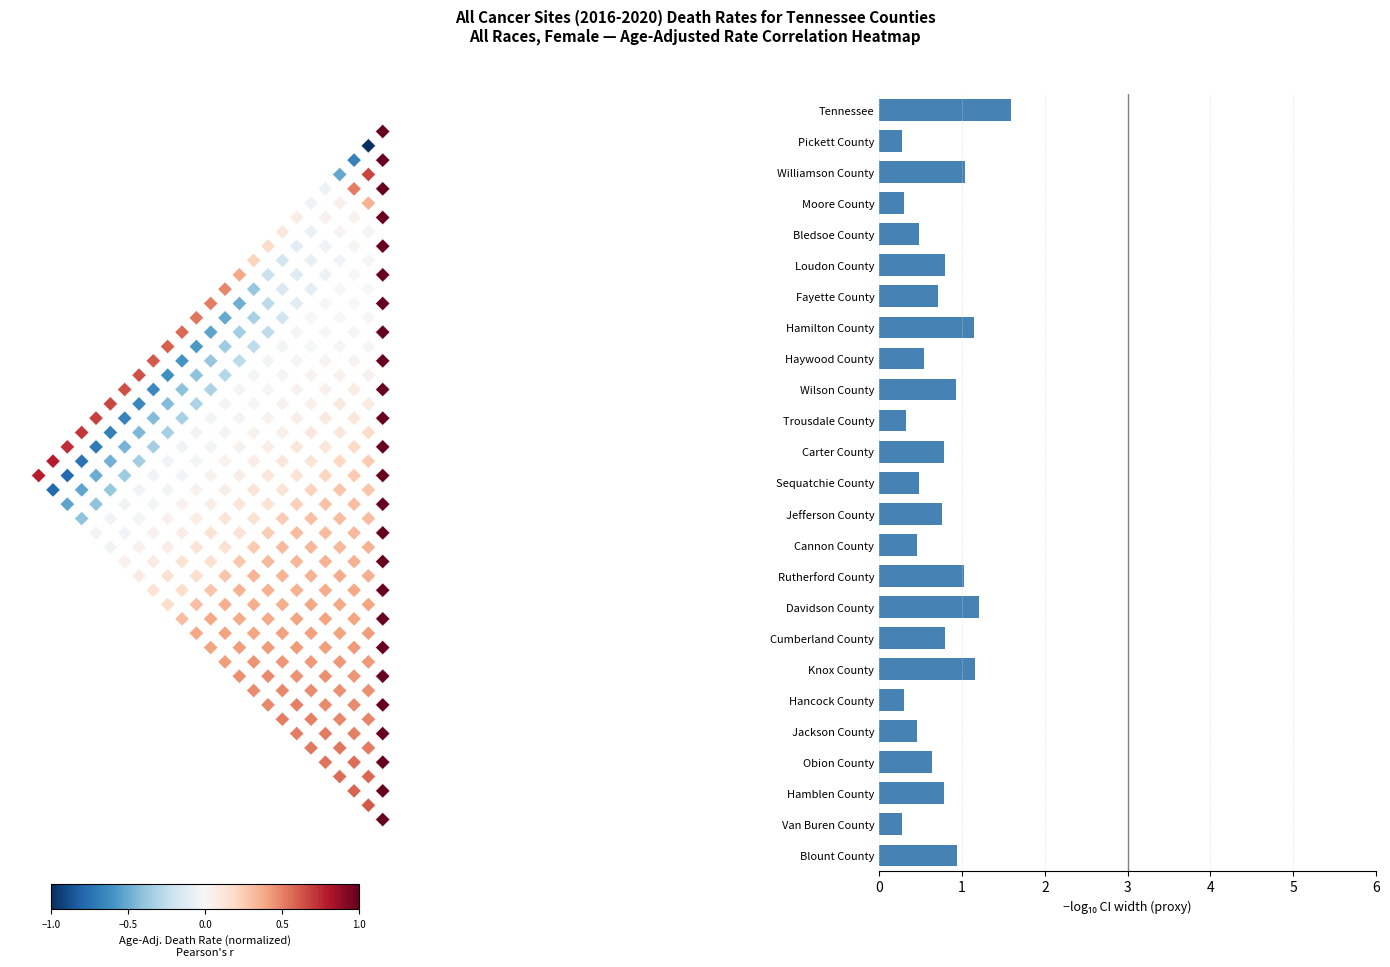

What value does the data have at Sequatchie County?

0.5